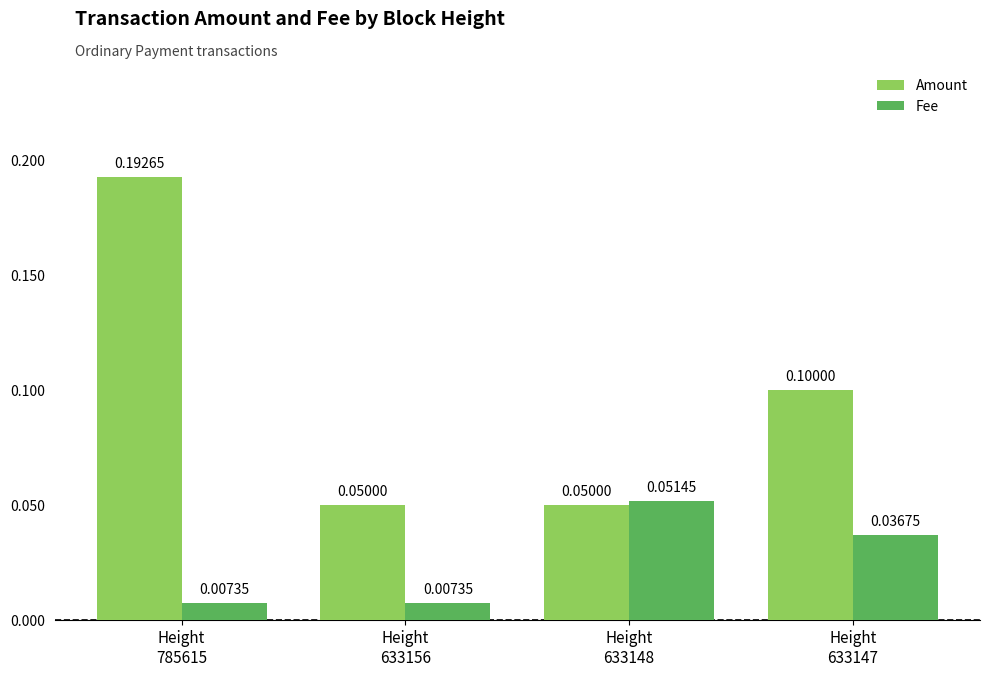

How many series are shown in this chart?

2